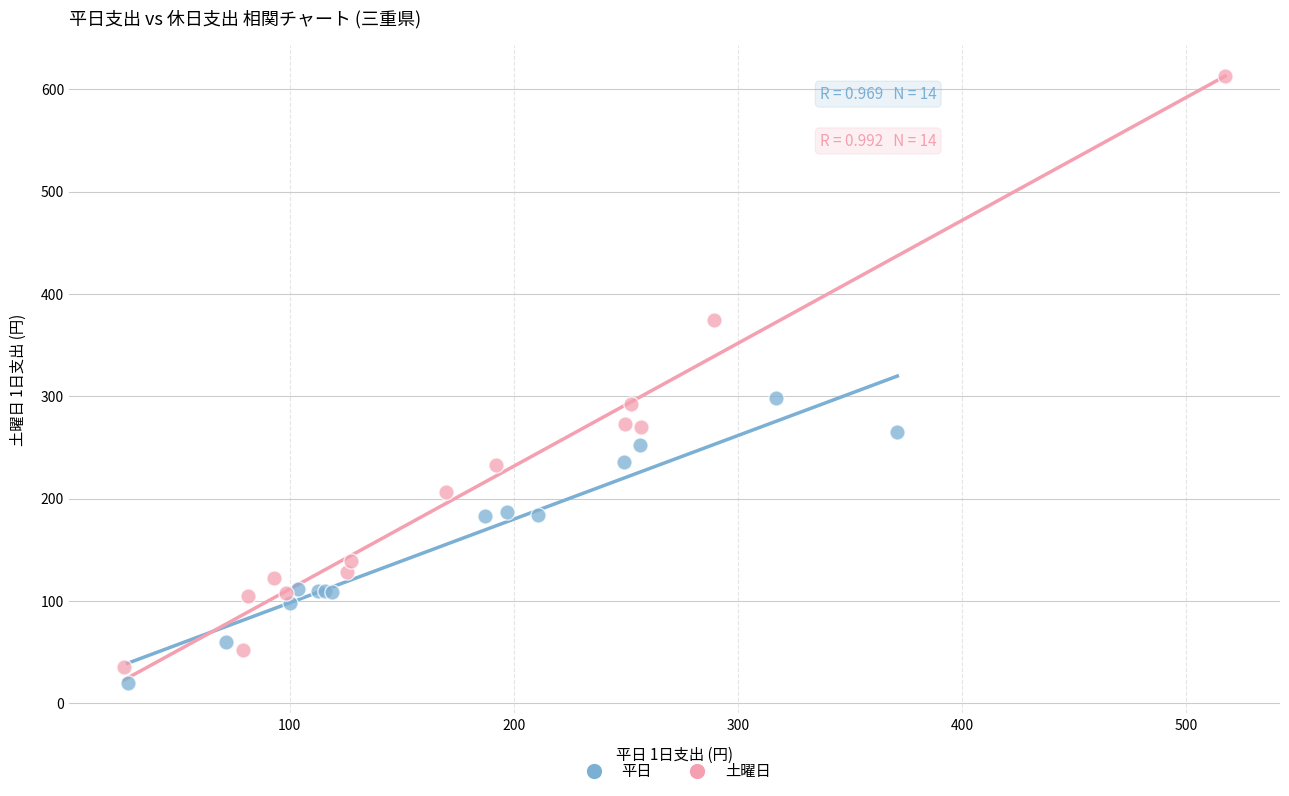

Which series contains the lowest Y value?

平日